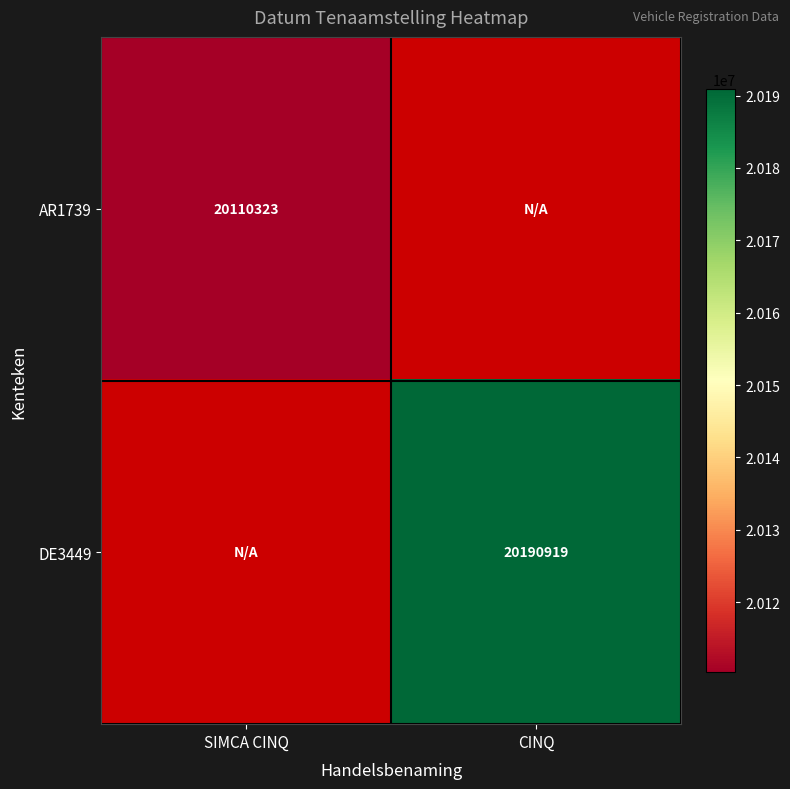

What is the greatest value displayed?

20190919.0